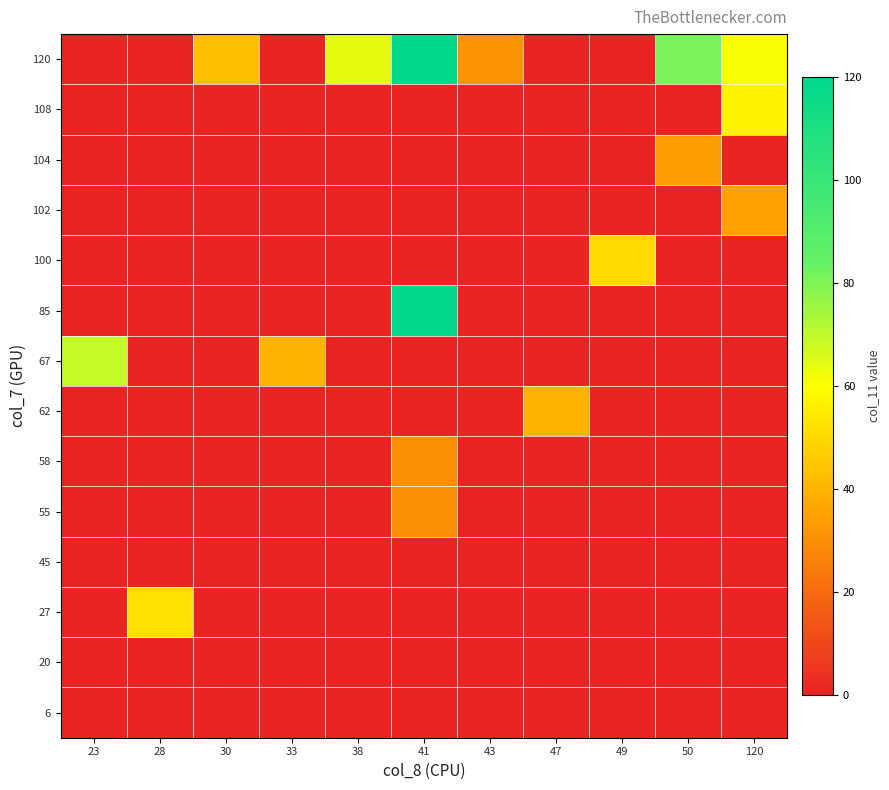

At which category does the chart reach its peak across all series?

41